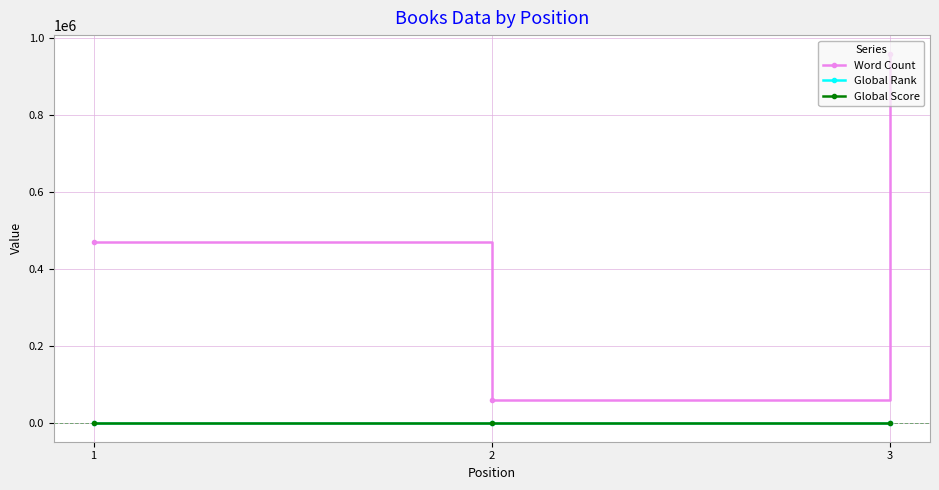

What is the value of the Global Score point at the 2nd from the left?

402